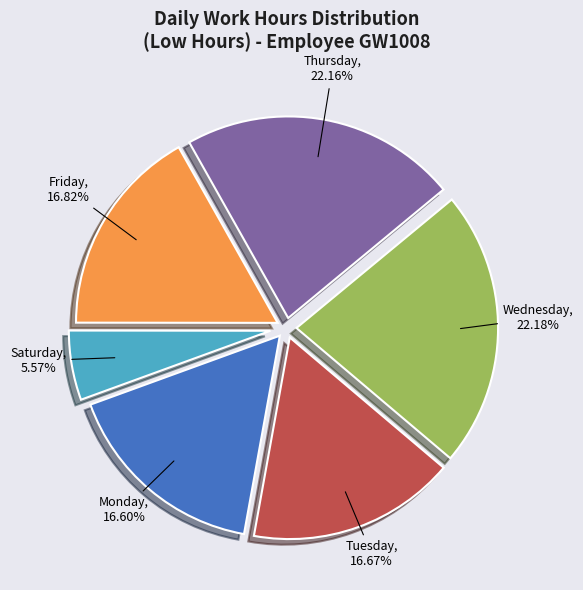

Is there a majority slice in this chart?

No